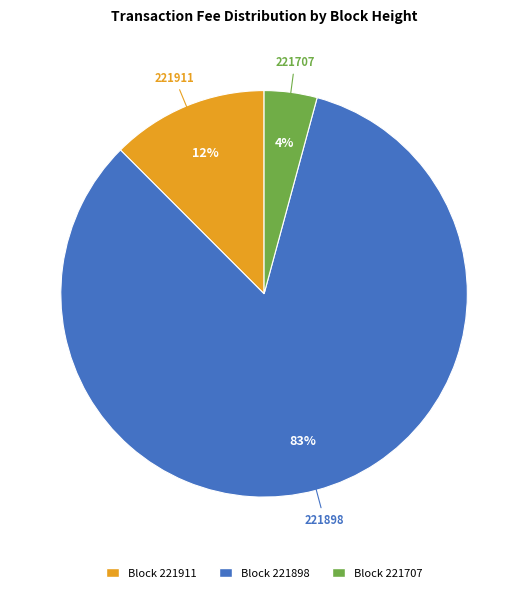

Does any single category account for the majority?

Yes